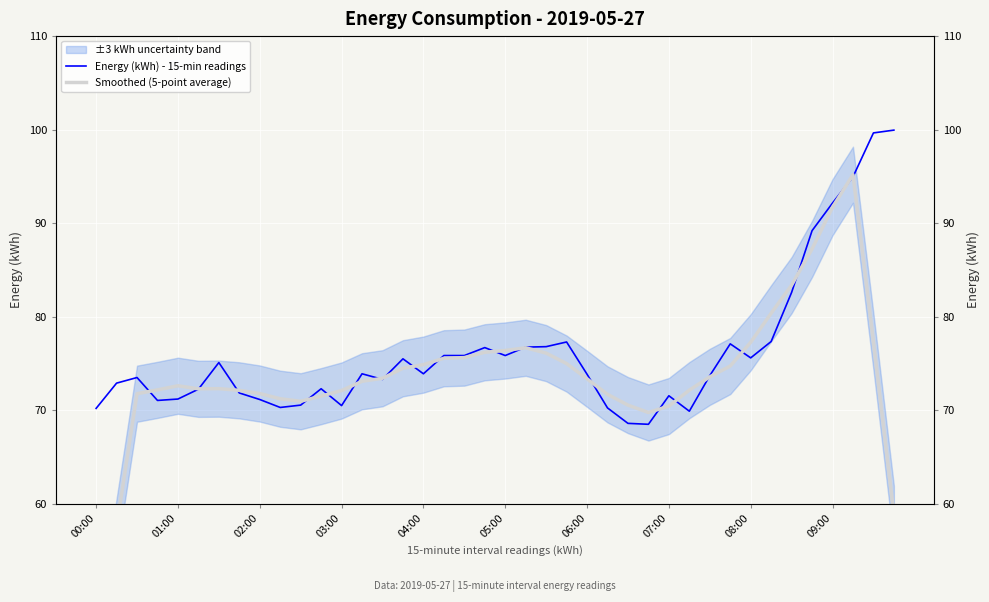

What is the spread (max minus min) of values at 25?

1.5